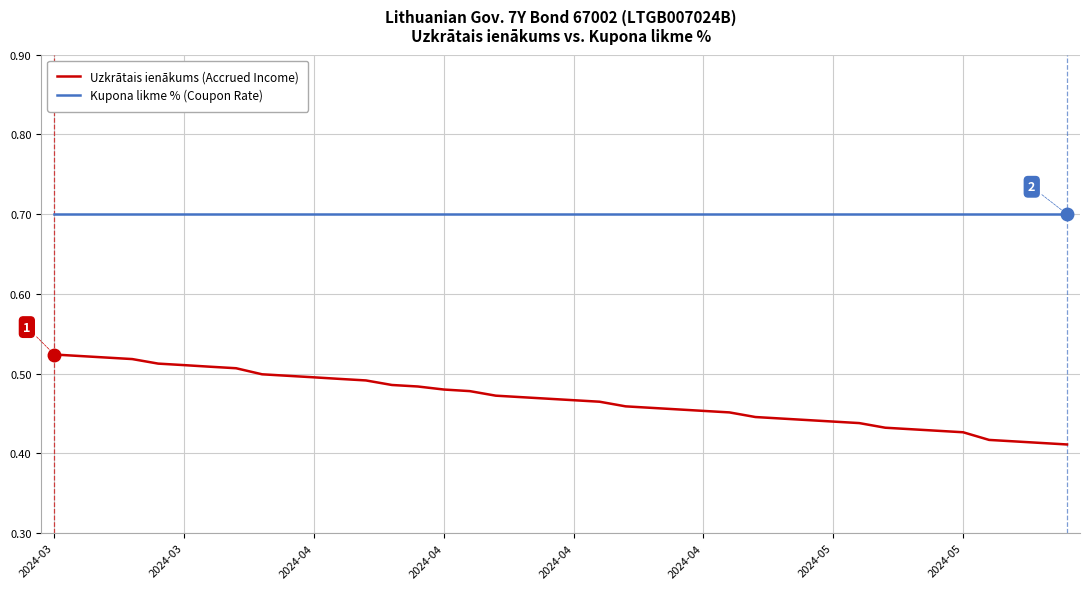

List the series in order of their overall mean, lowest first.

Uzkrātais ienākums (Accrued Income), Kupona likme % (Coupon Rate)